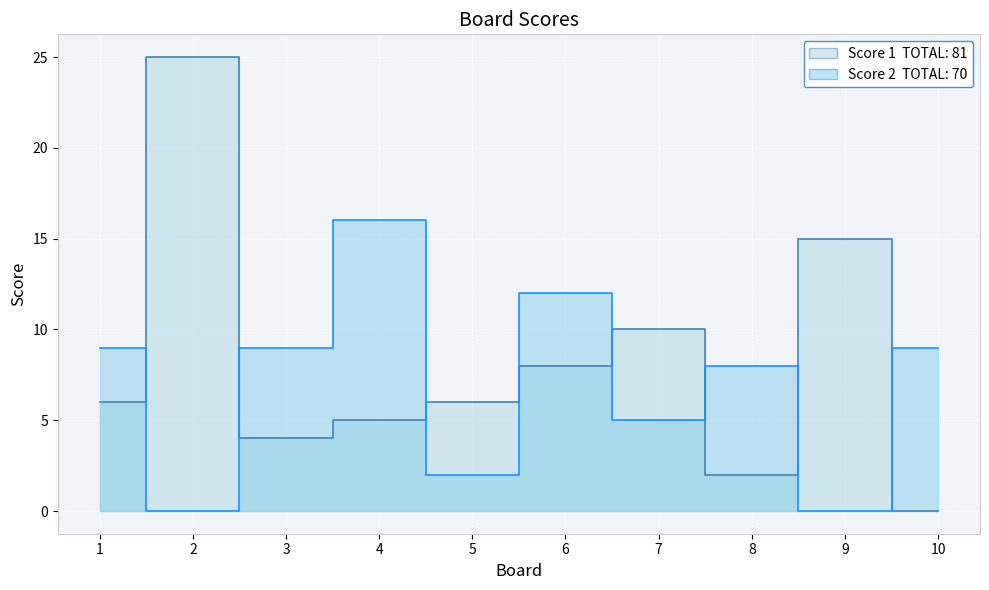

What is the difference between the maximum and minimum values in the Score 1 series?

25